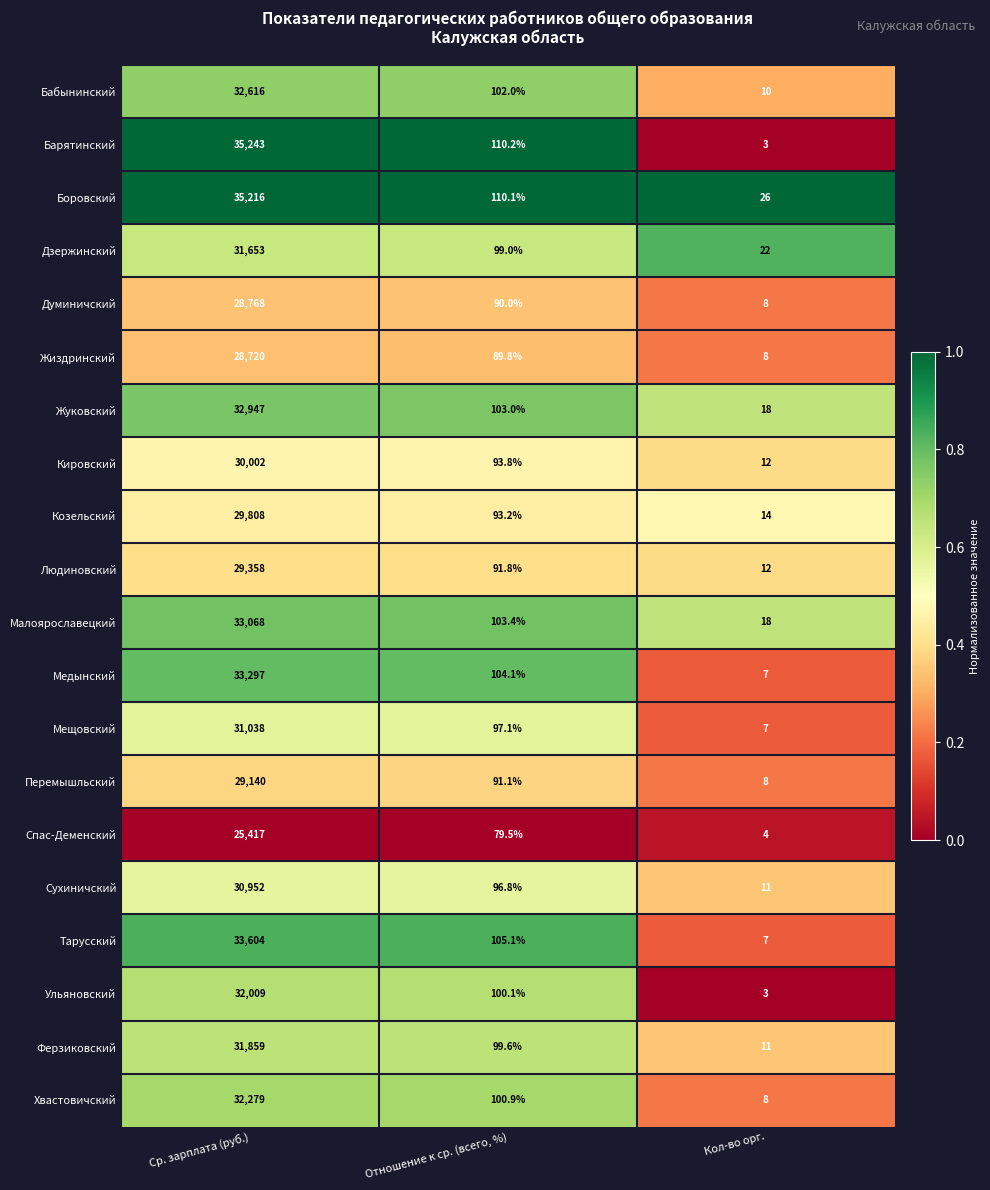

How many categories are shown in the chart?

3